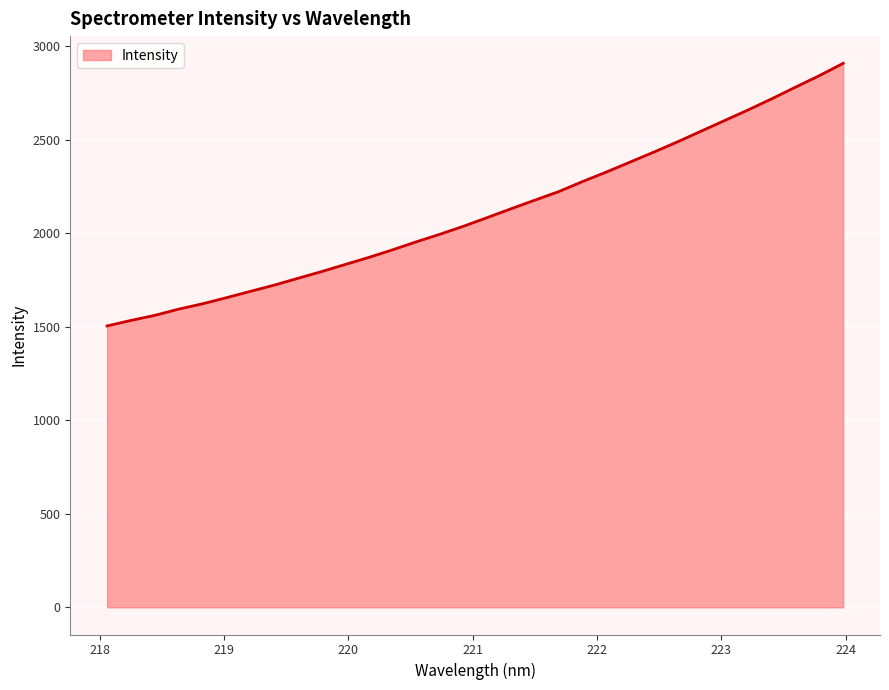

What is the greatest value displayed?

2907.3